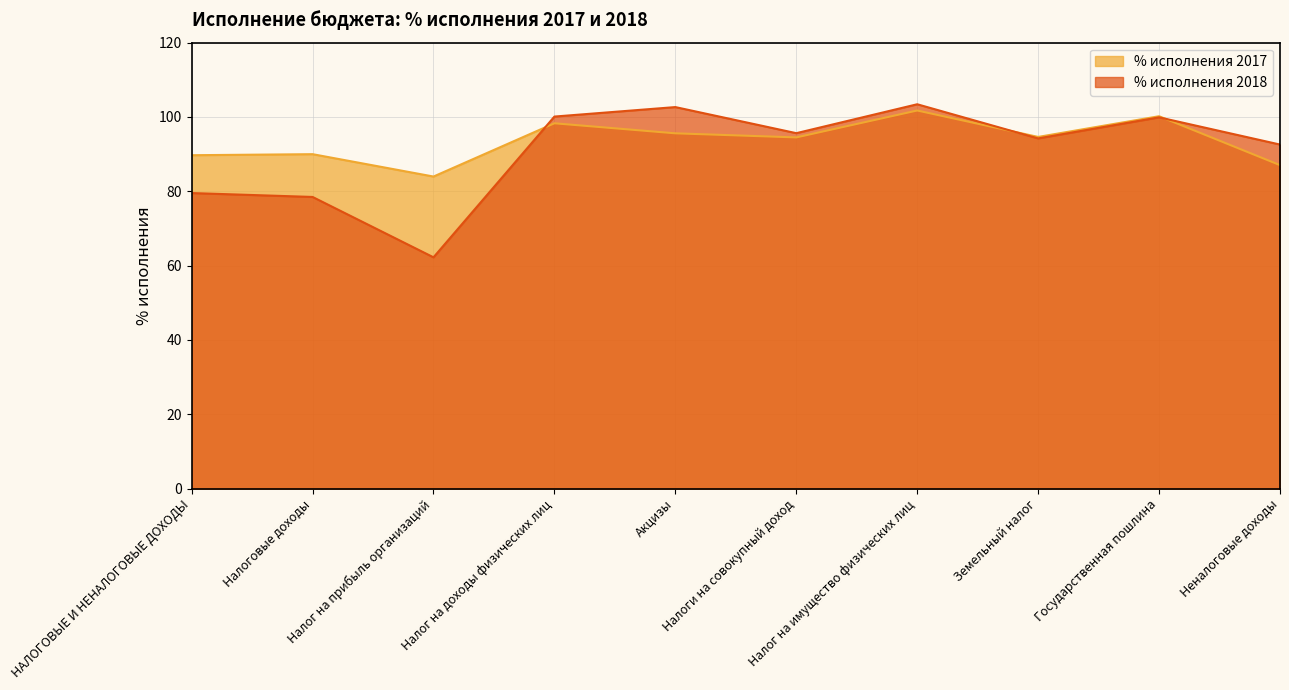

Does the chart have visible grid lines?

Yes